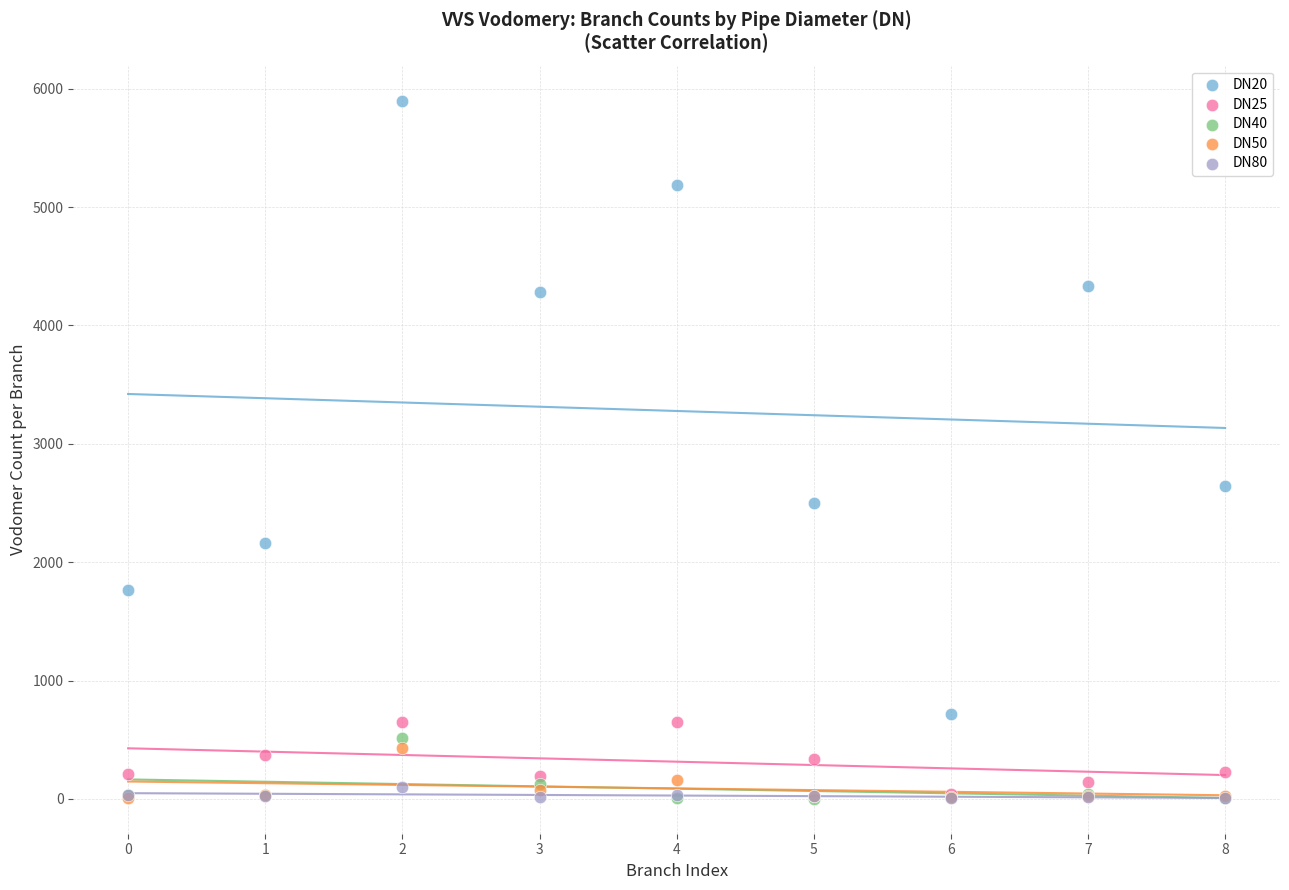

Which series has the widest spread of Y values?

DN20